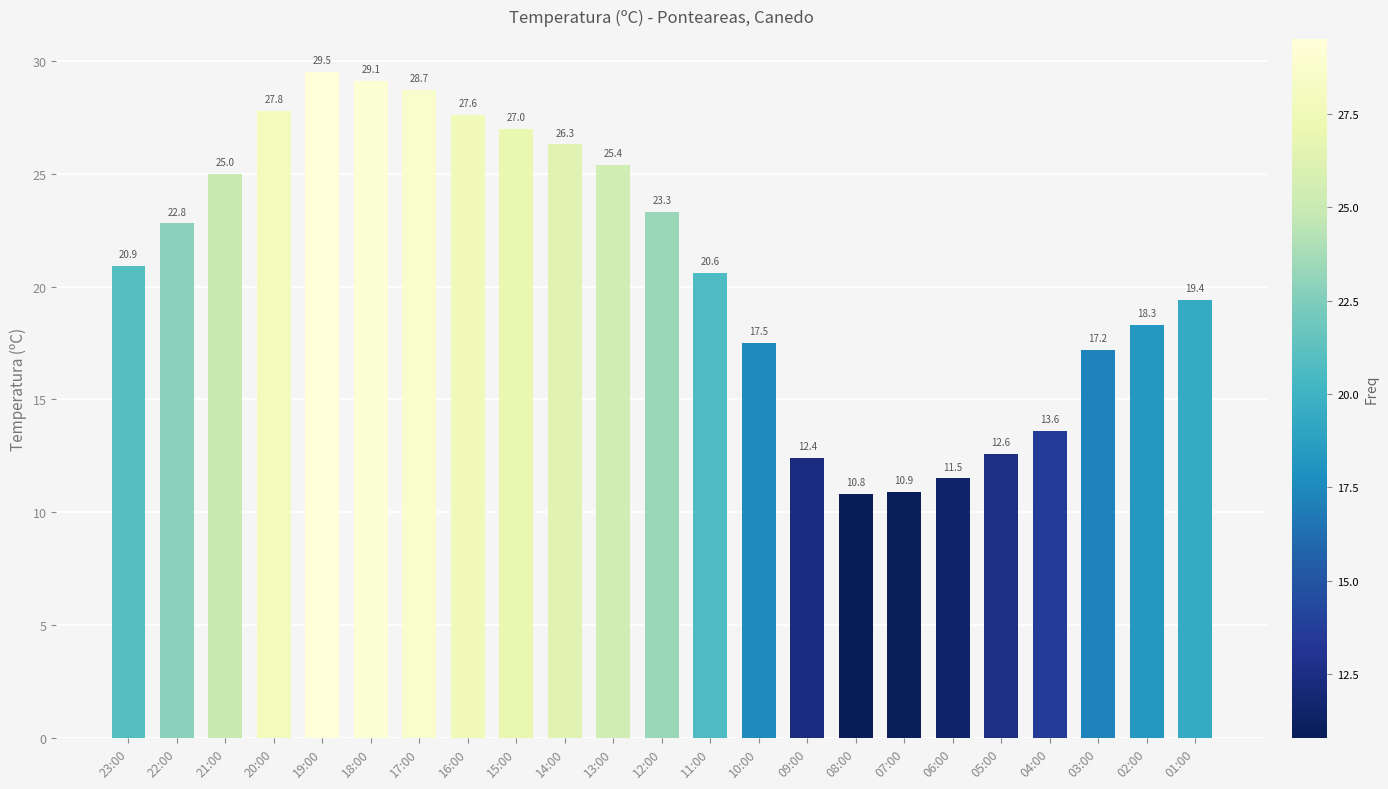

What is the change in value from 09:00 to 07:00?

-1.5